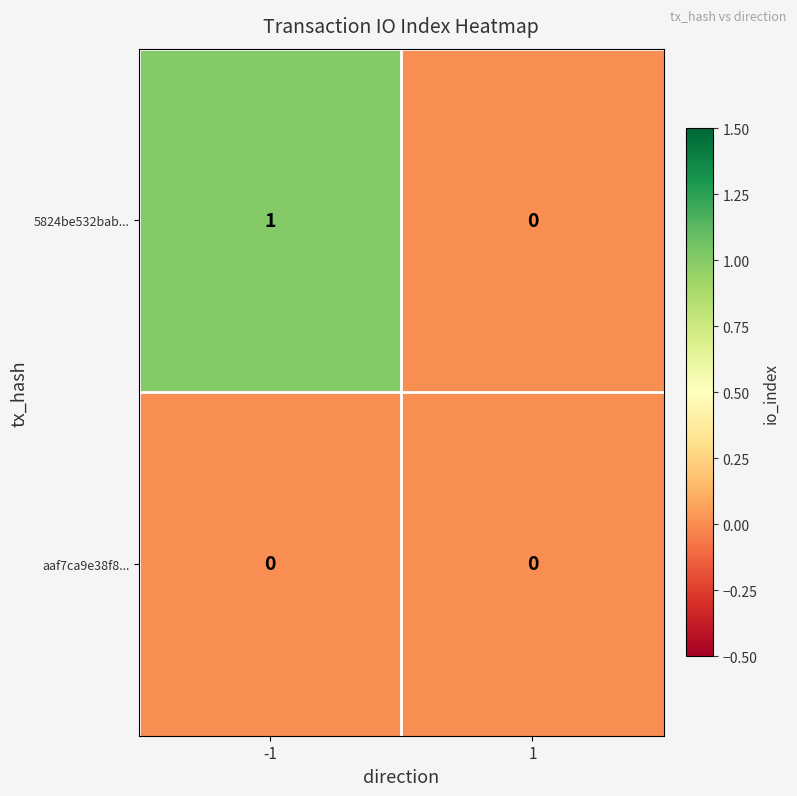

Between -1 and 1, which series saw the biggest shift?

5824be532bab...